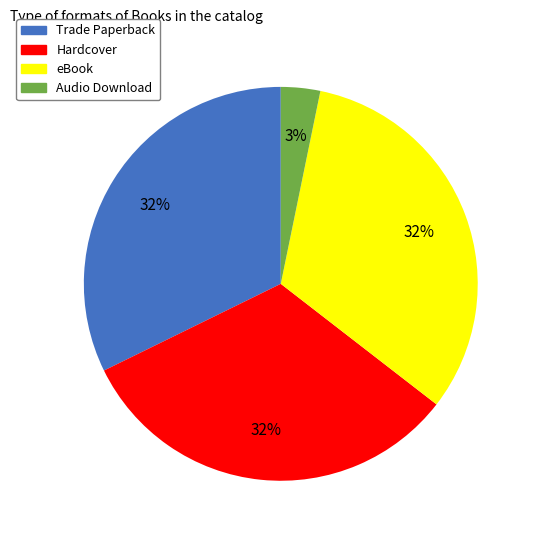

To the nearest percent, what is the average slice percentage?

25%